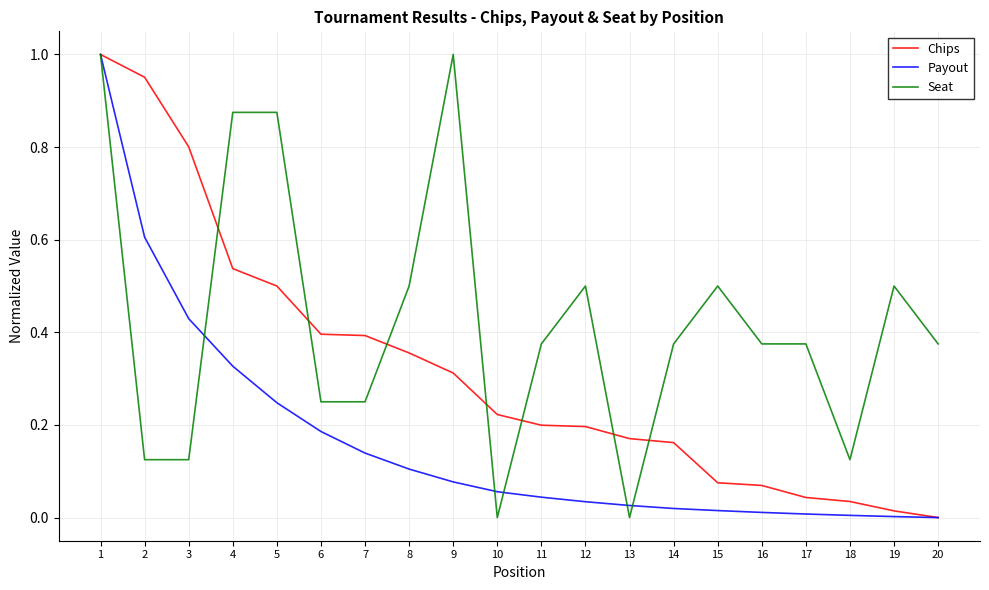

At which category is the sum across all series the highest?

1